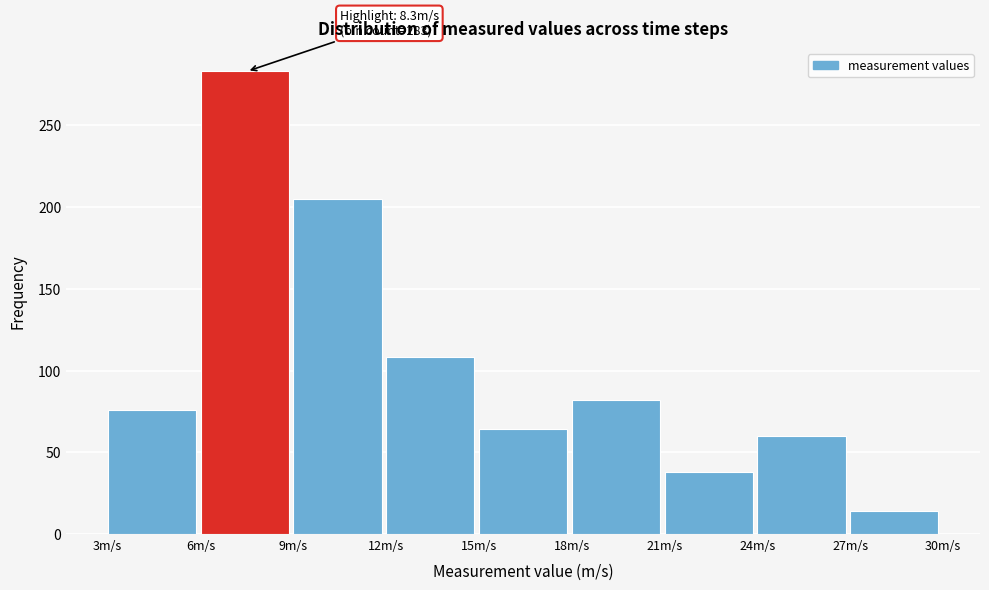

Over which range of the x-axis is the bar tallest?

6 to 9